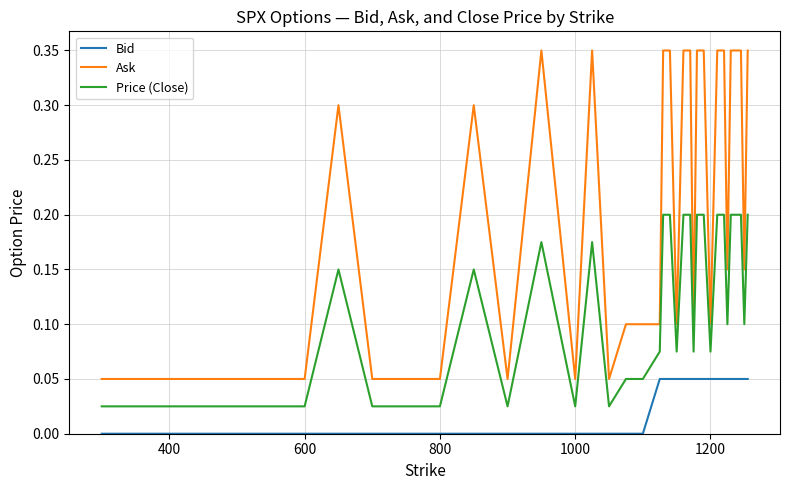

Rank the series by their maximum value, from lowest to highest.

Bid, Price (Close), Ask